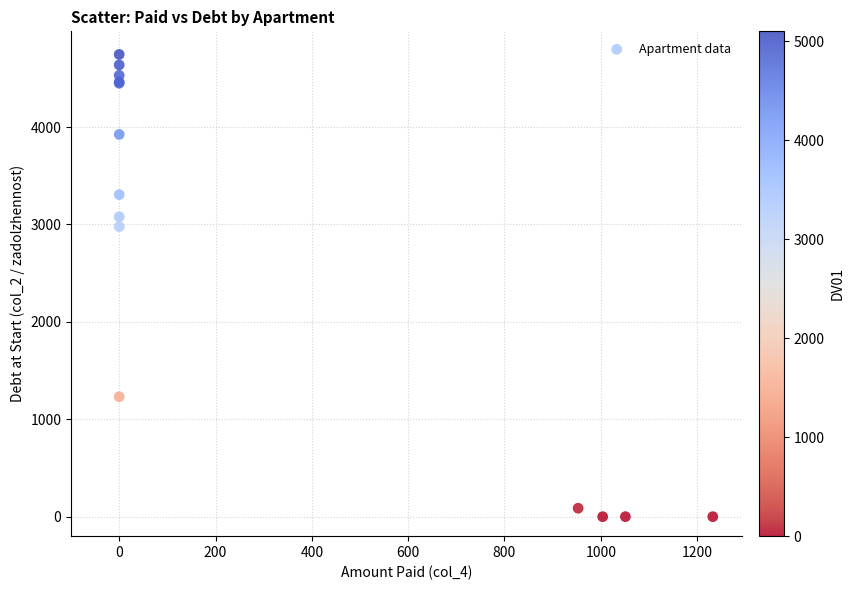

What Y value in the scatter plot is closest to 2372?

2977.6